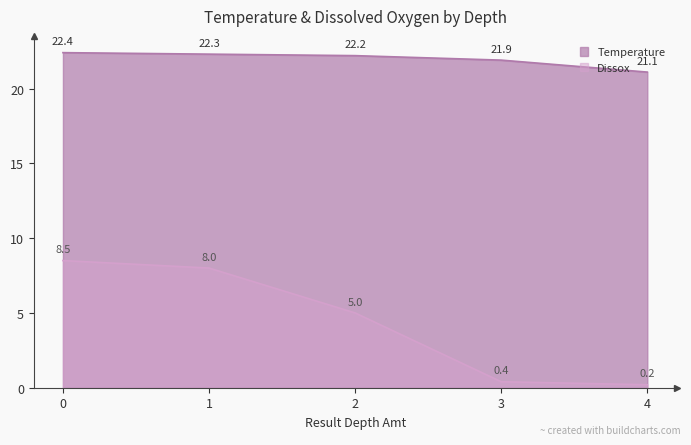

How many data points does each series have?

5